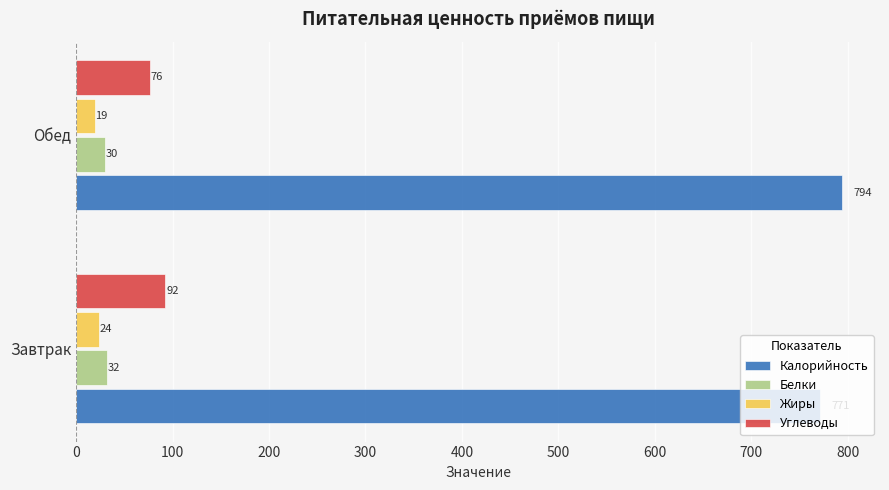

Count the Белки values in the range 30 to 32.

2